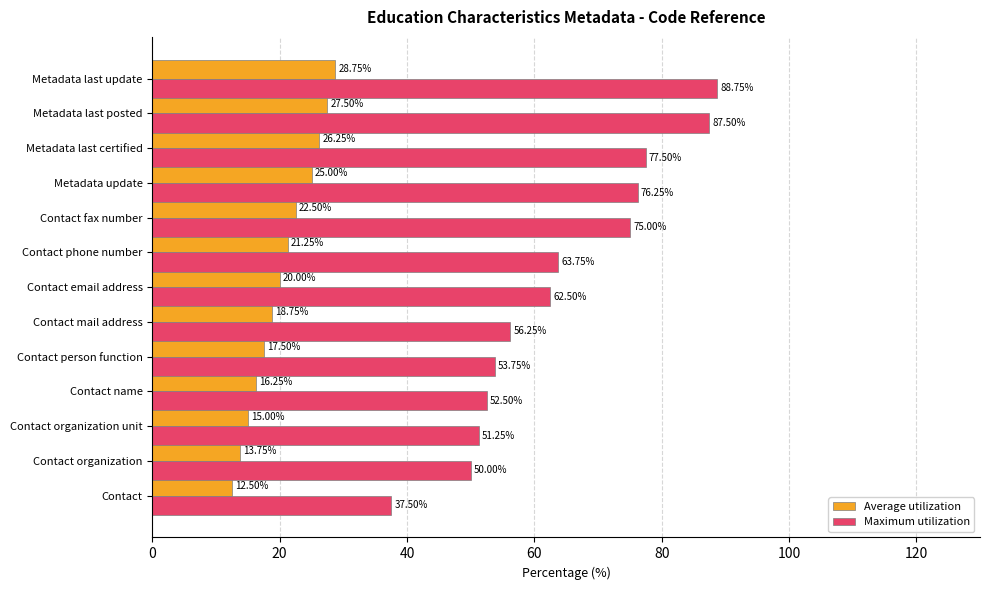

What is the sum of all Average utilization values?

265.0